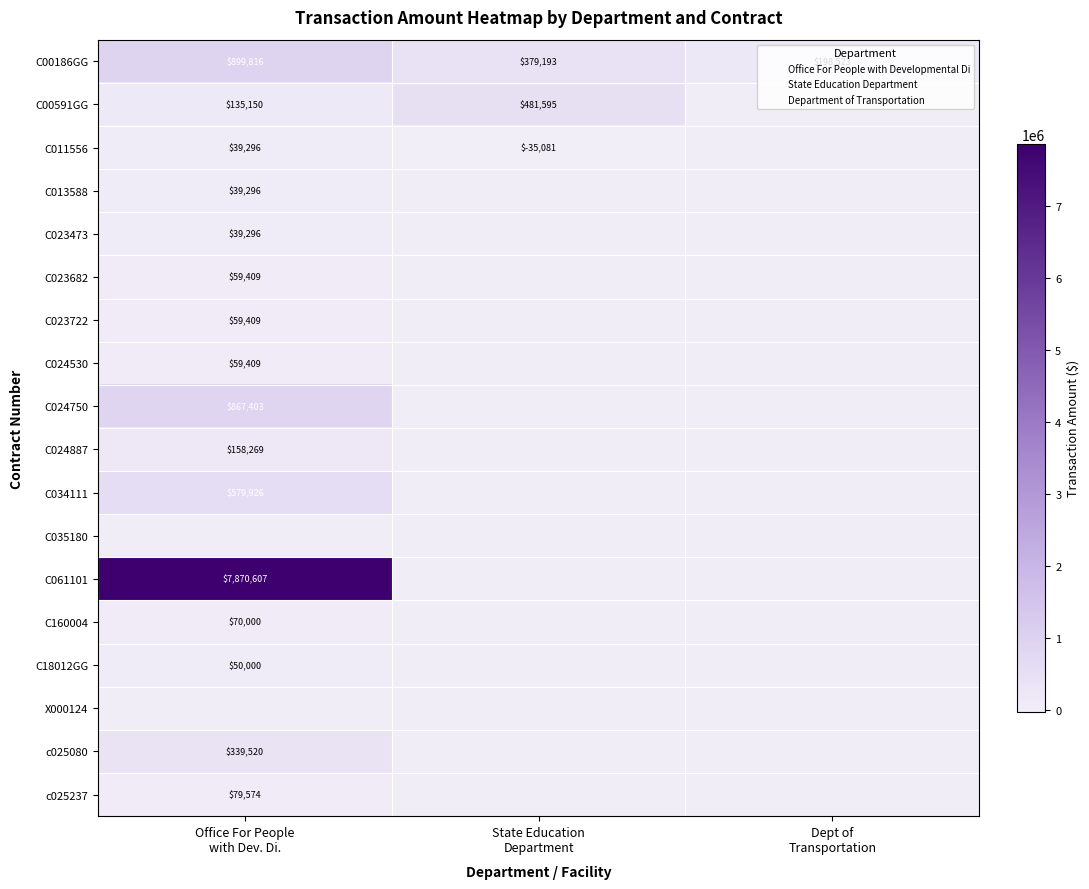

The C024750 series shows -557985 at State Education Department. True or false?

False